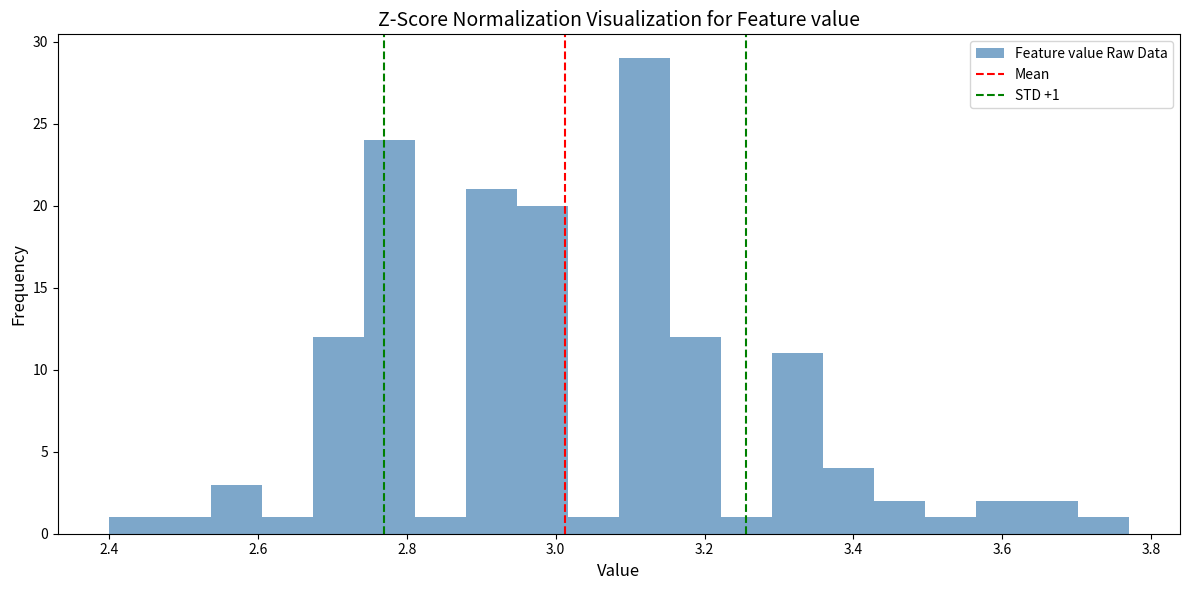

Read against the x-axis, roughly where is the centre of the tallest bar?

3.12